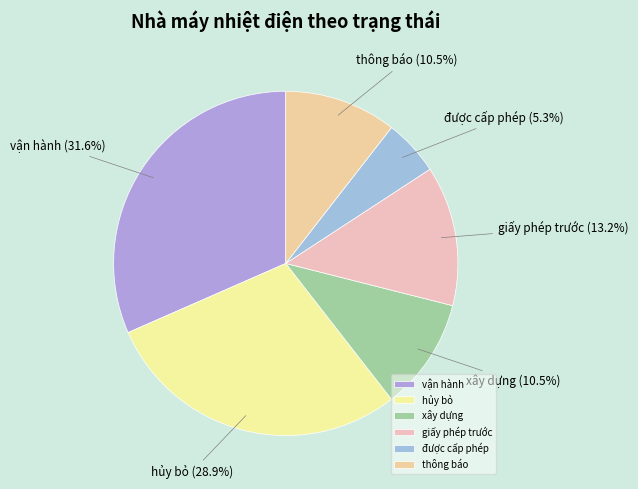

To the nearest percent, what is the difference between the vận hành and được cấp phép slice percentages?

26%